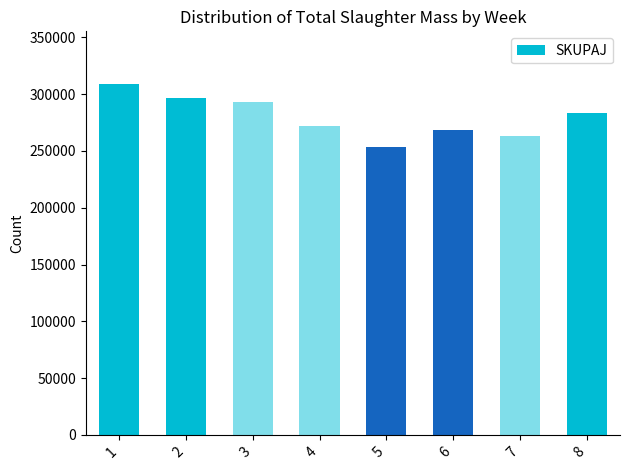

Which has a higher value, 7 or 6?

6